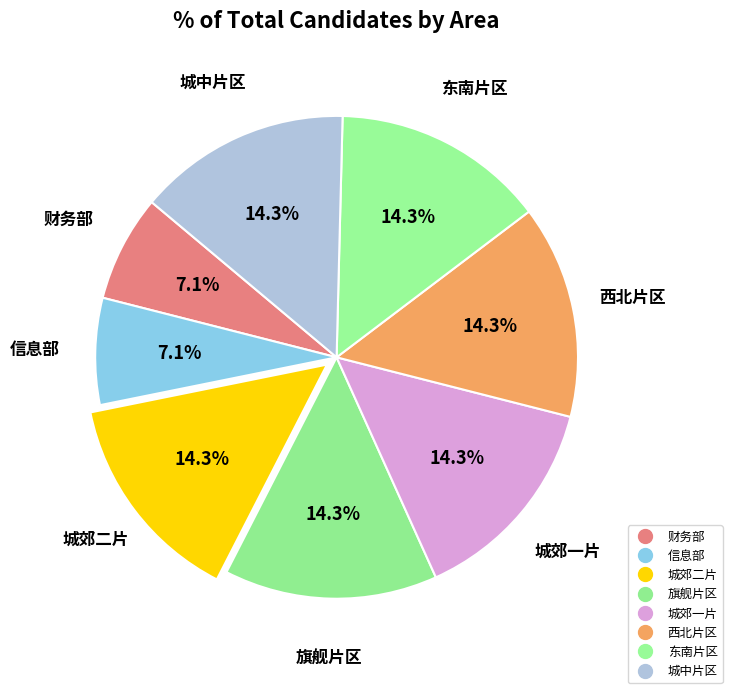

What is the ratio of the value at 城郊一片 to the value at 西北片区?

1.0